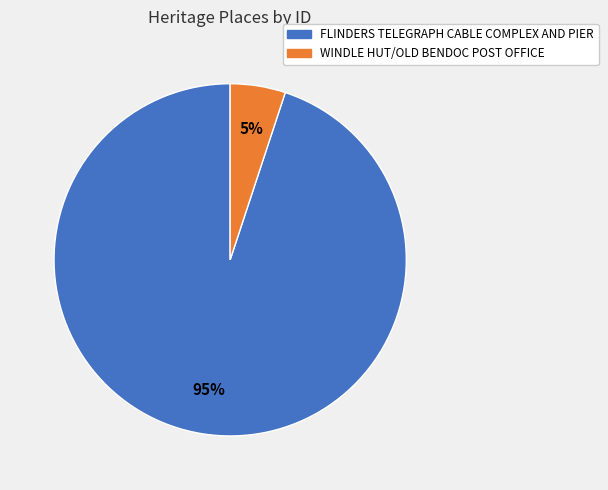

Count the number of slices in the pie.

2